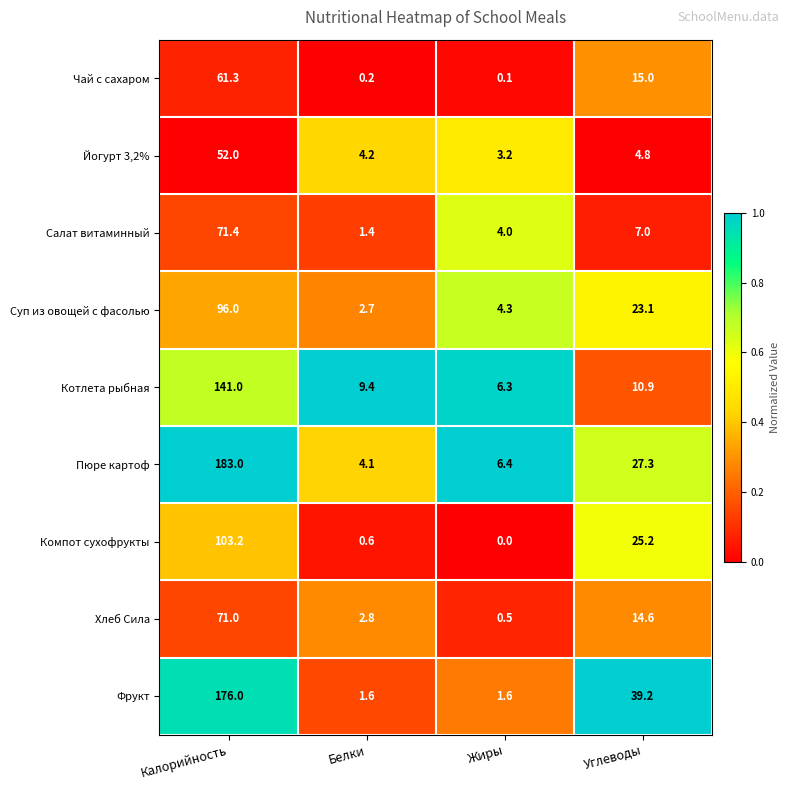

At which label is Фрукт closest to 88?

Углеводы